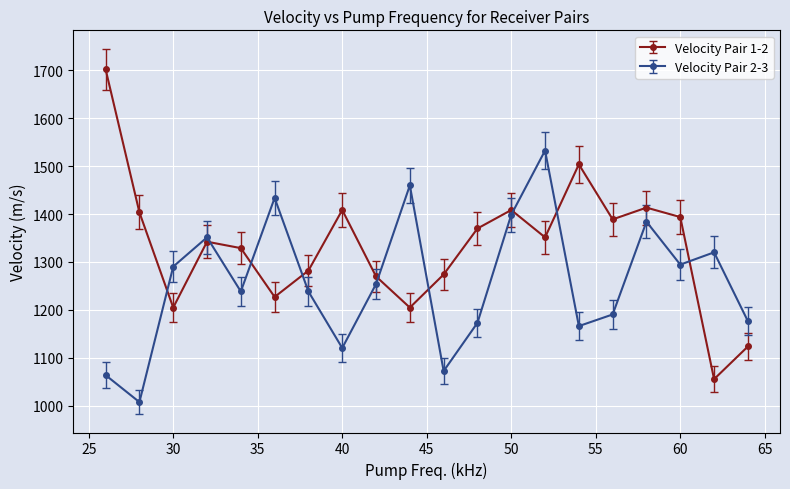

What is the highest value of the Velocity Pair 2-3 series?

1532.6